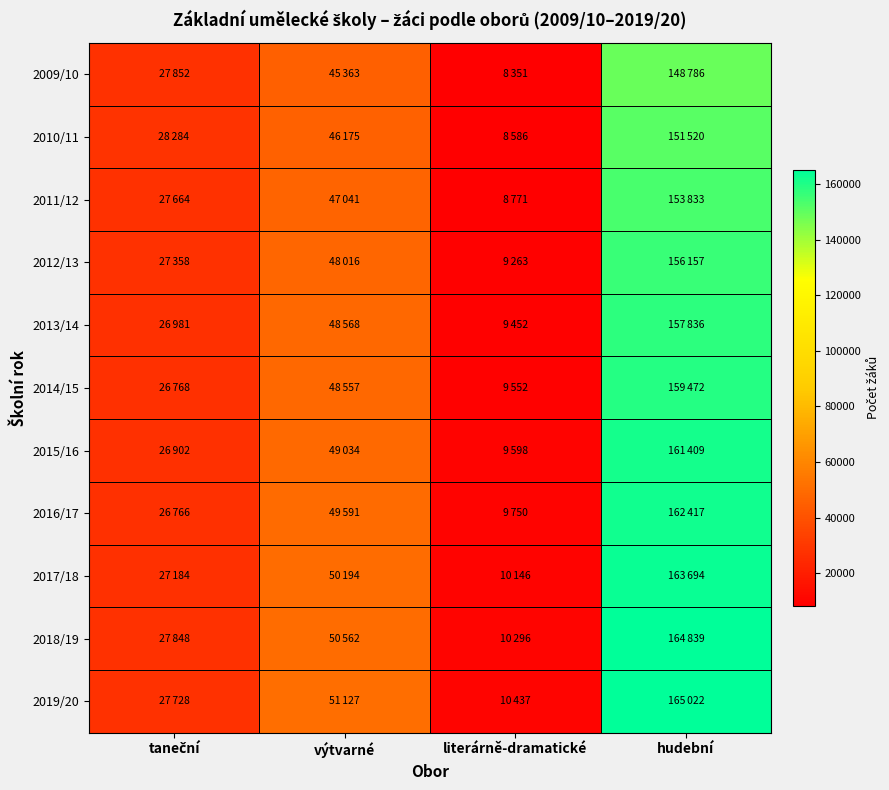

Which series has the largest total across all categories?

2019/20